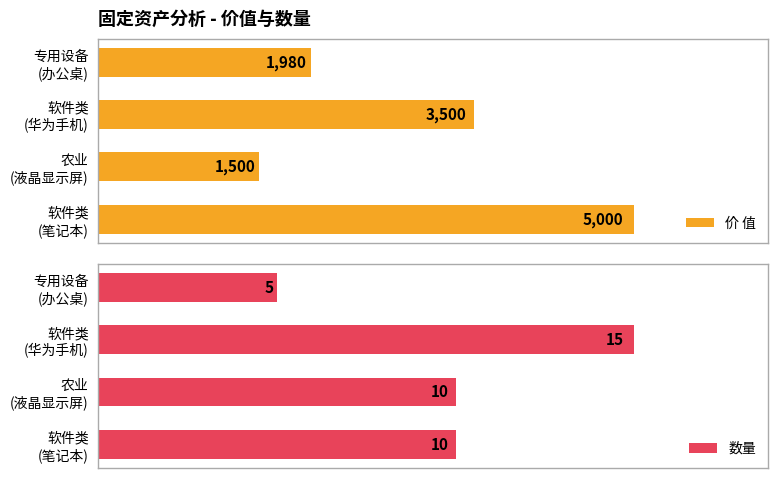

Which series has the largest range (max minus min)?

价 值